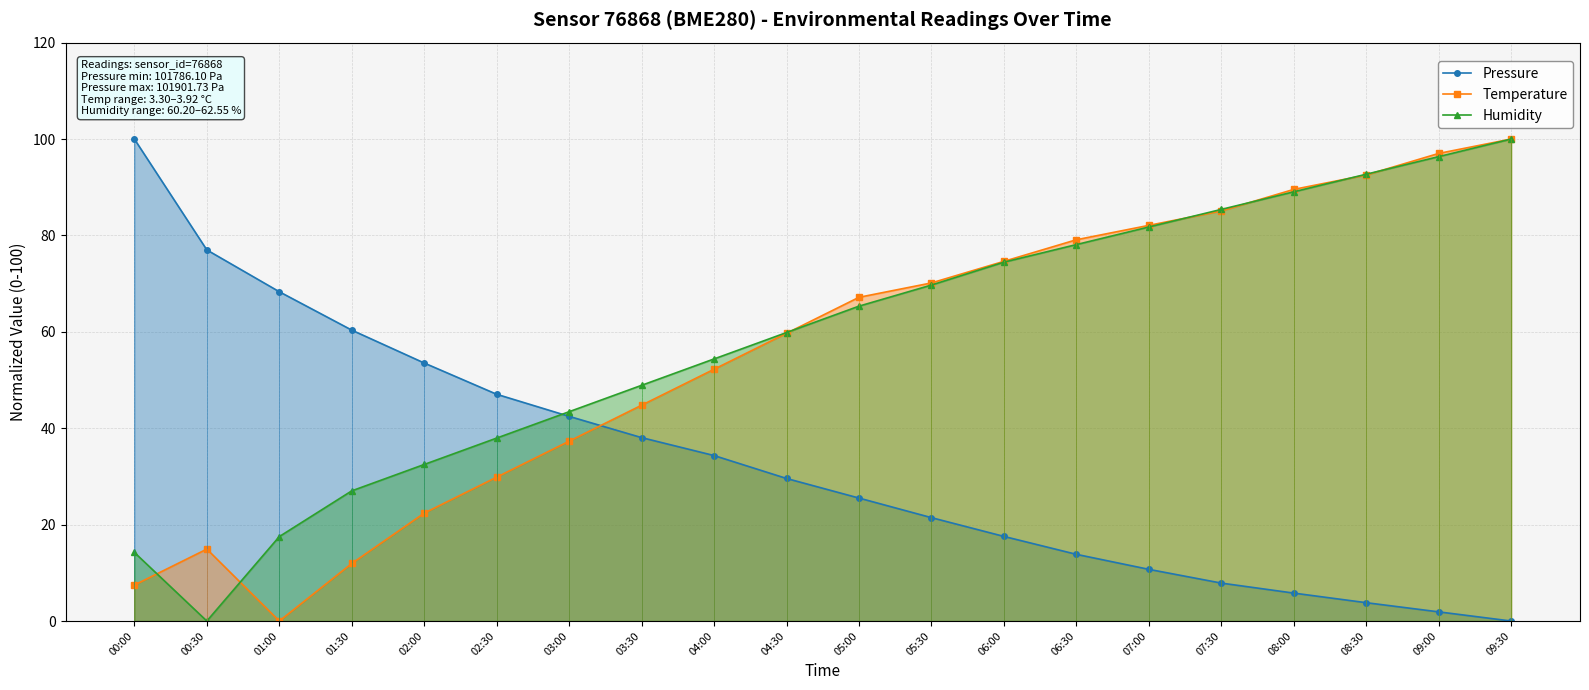

Which category has the highest value in the Humidity series?

09:30